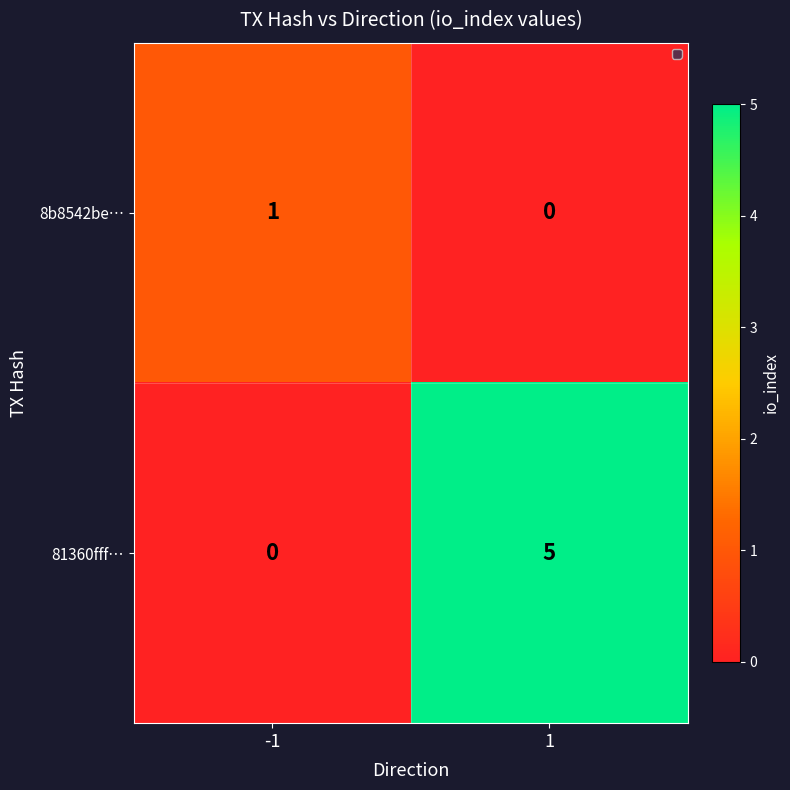

At how many categories does at least one series exceed 2?

1